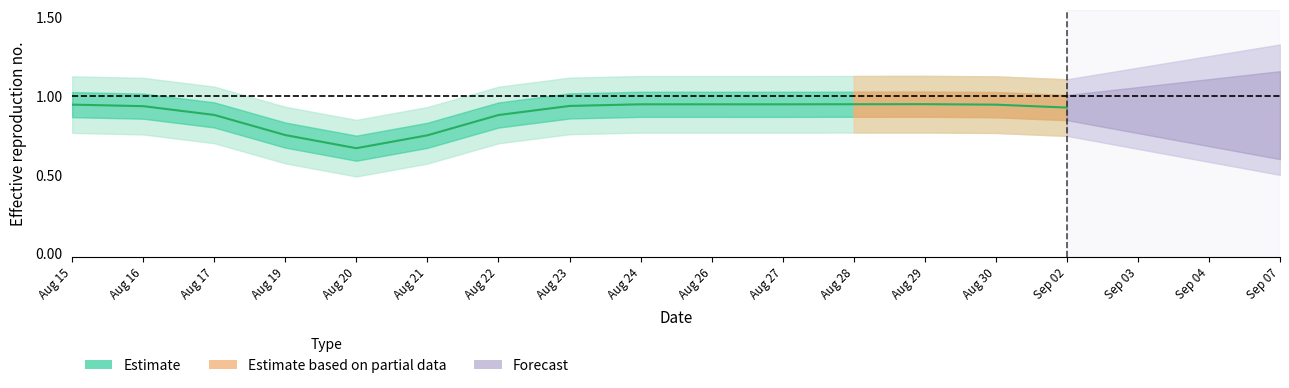

Reading left to right, list all the values displayed in this chart.

0.9	0.9	0.9	0.8	0.7	0.8	0.9	0.9	0.9	0.9	0.9	0.9	0.9	0.9	0.9